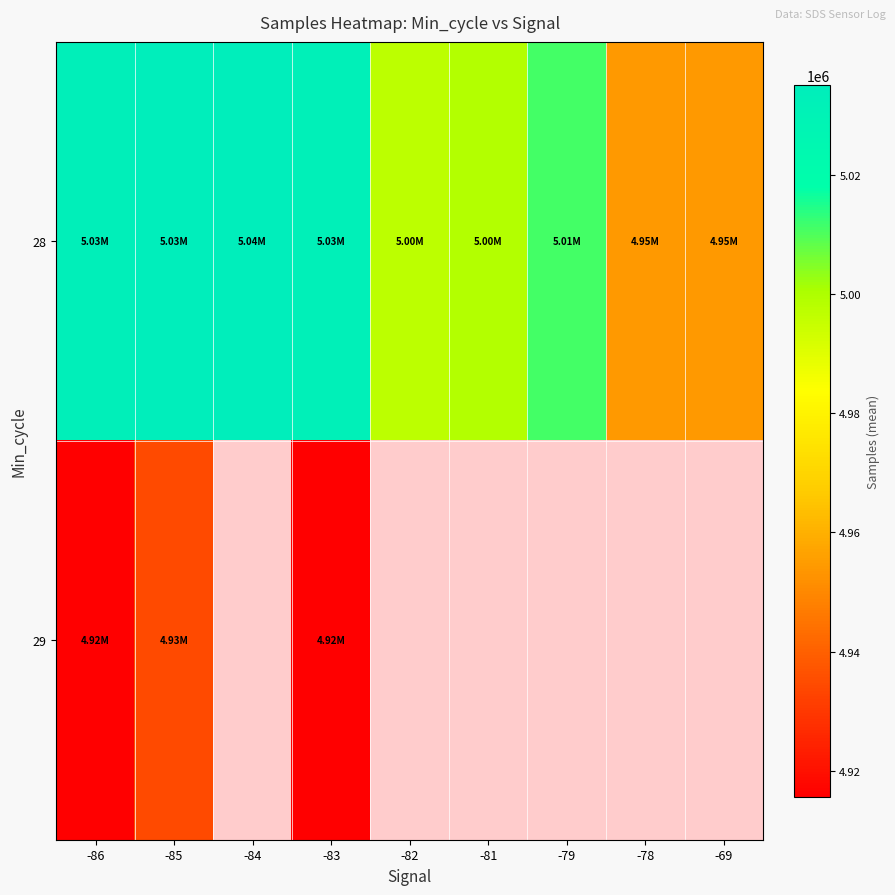

Which series has the largest total across all categories?

28